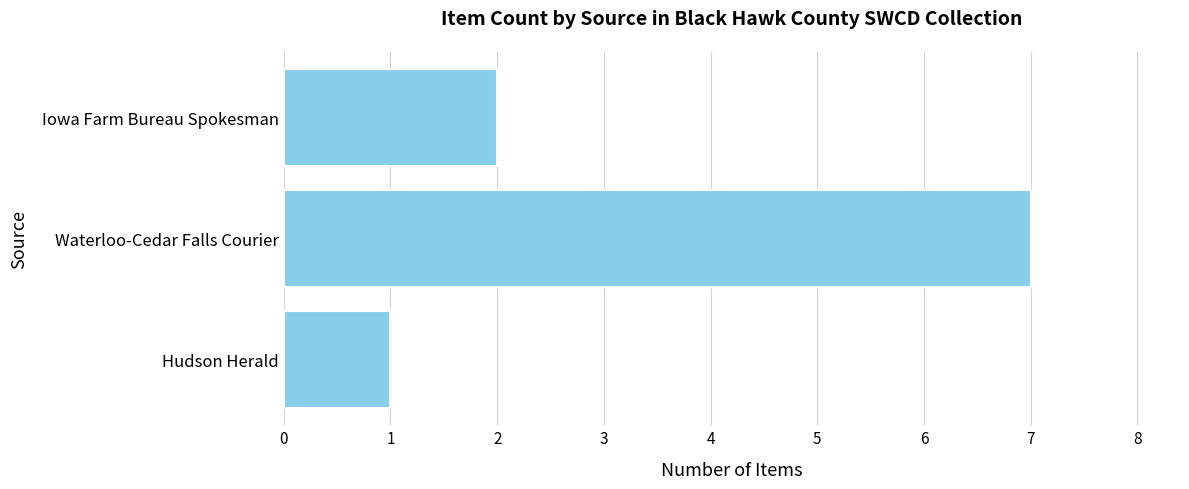

What is the average value?

3